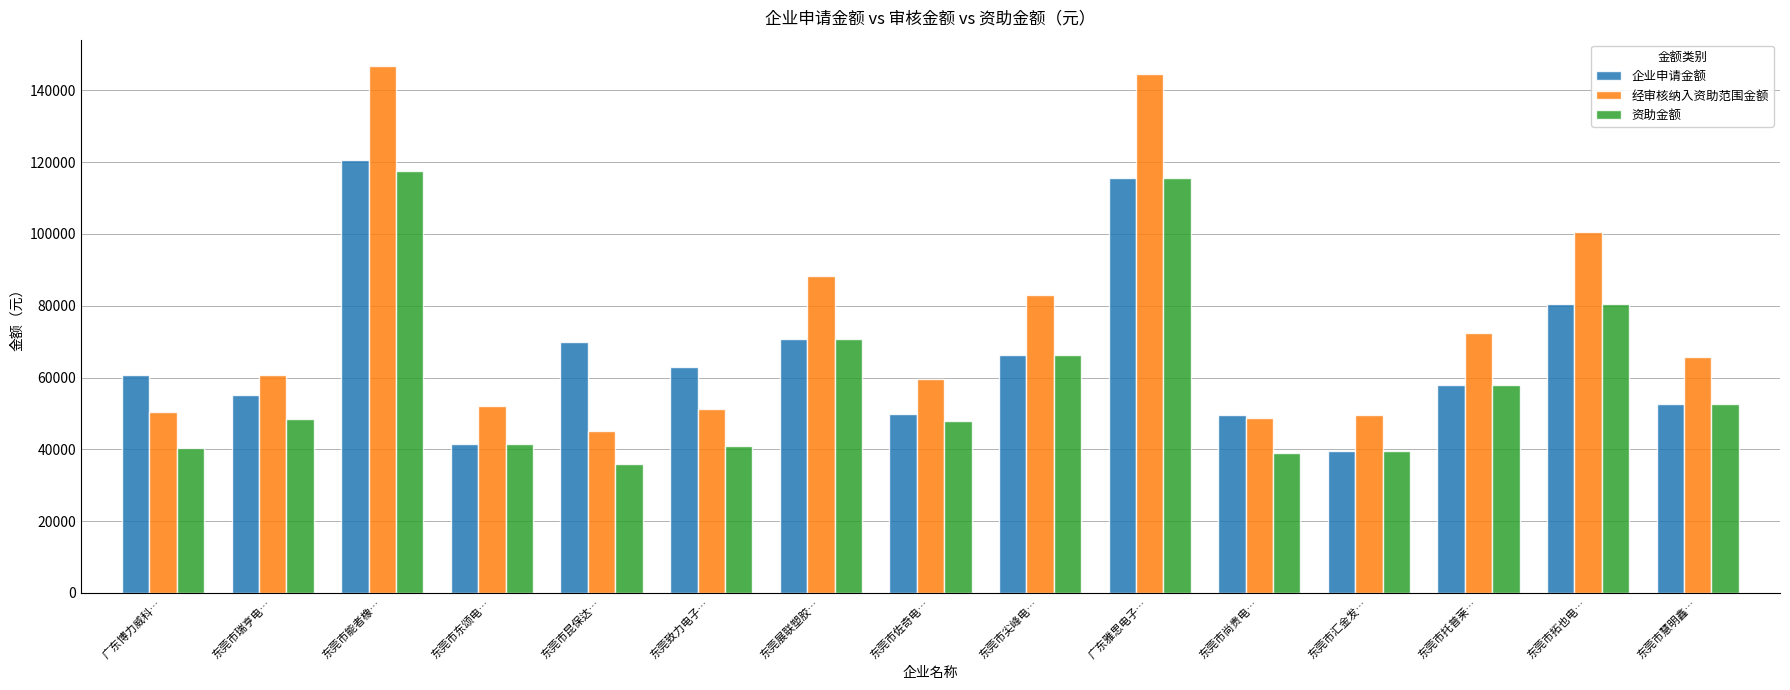

At how many categories does at least one series exceed 86860?

4